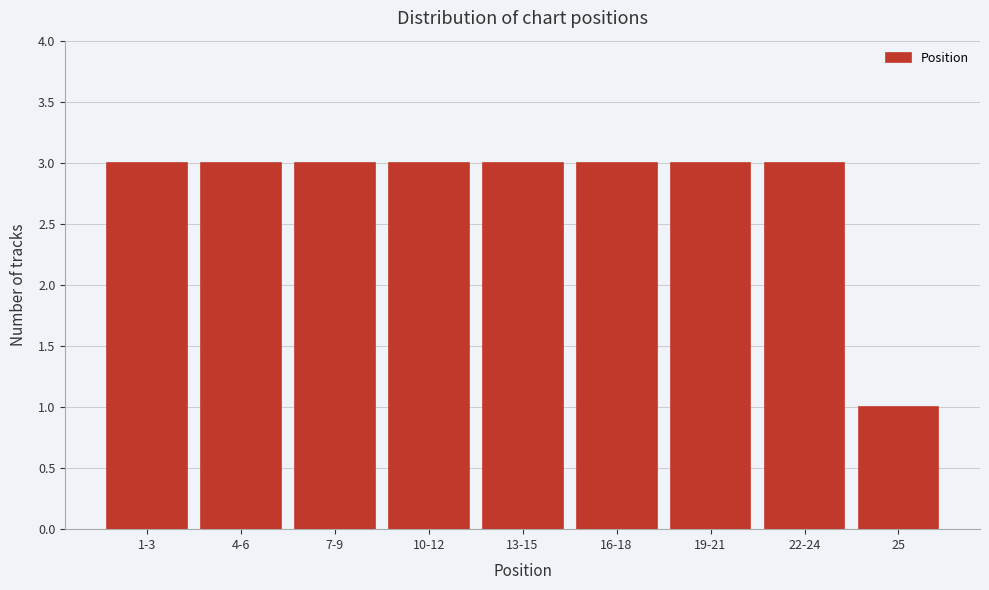

Reading left to right, what are all the values shown in this chart?

1-3=3	4-6=3	7-9=3	10-12=3	13-15=3	16-18=3	19-21=3	22-24=3	25=1